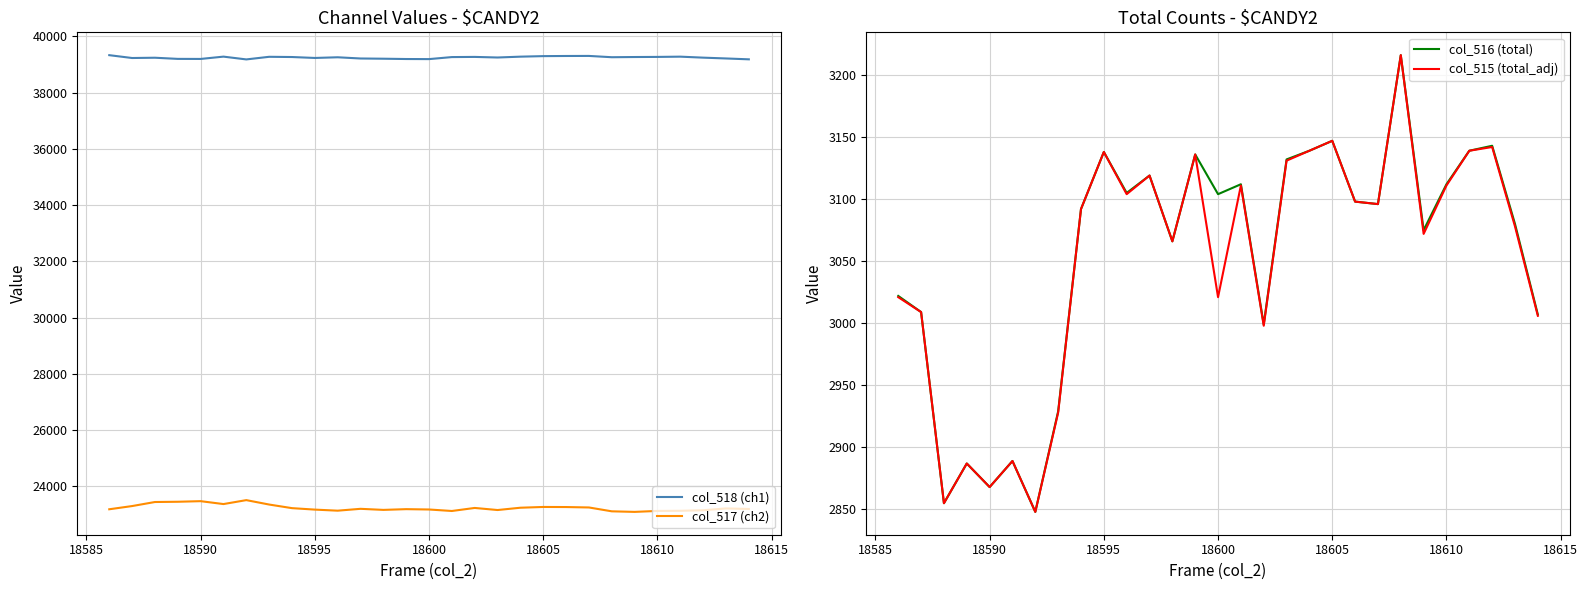

What is the average value of the col_516 (total) series?

3054